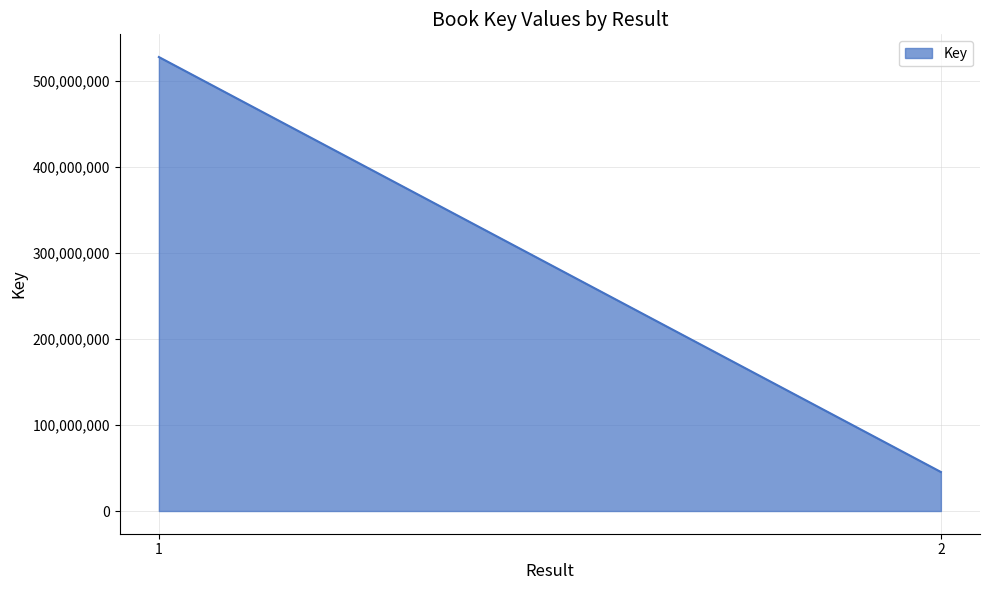

How many categories are shown in the chart?

2